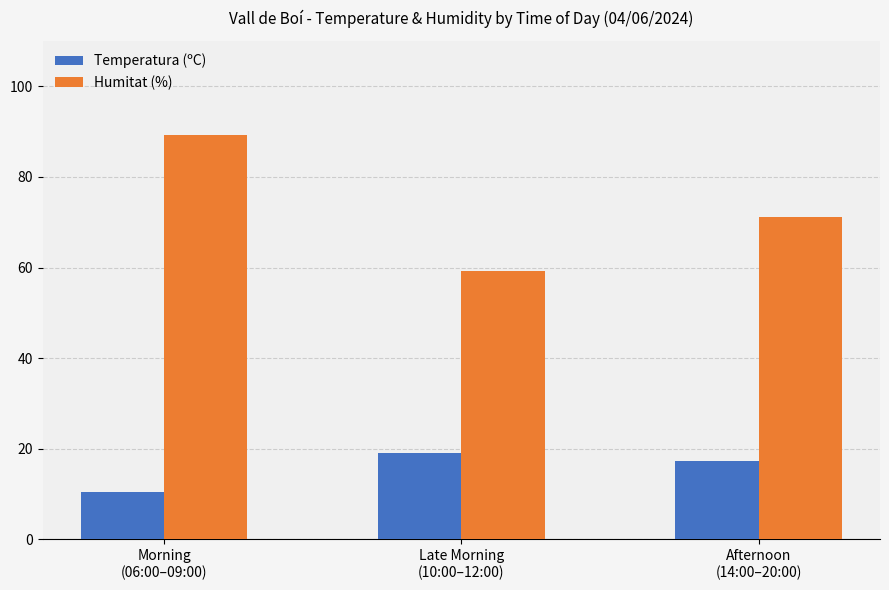

At how many categories does at least one series exceed 43?

3